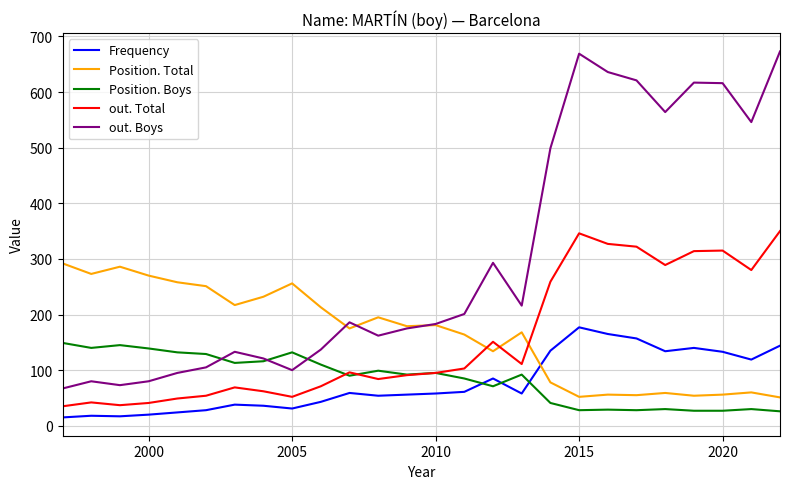

Is the value of out. Boys at 19 greater than the value of Position. Boys at 21?

Yes